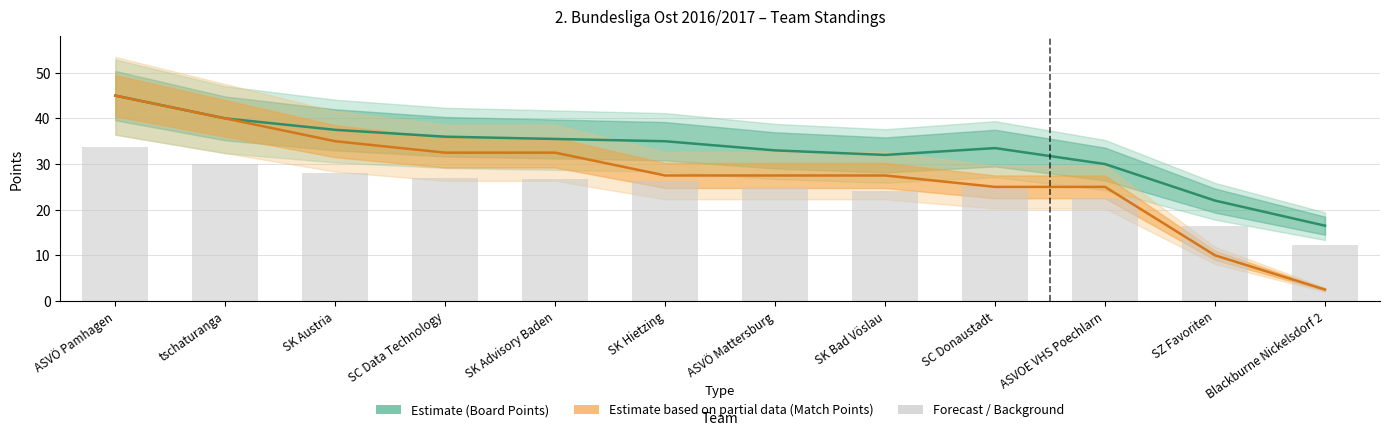

At which label does TB1 (Match Points) first exceed 27?

ASVÖ Pamhagen